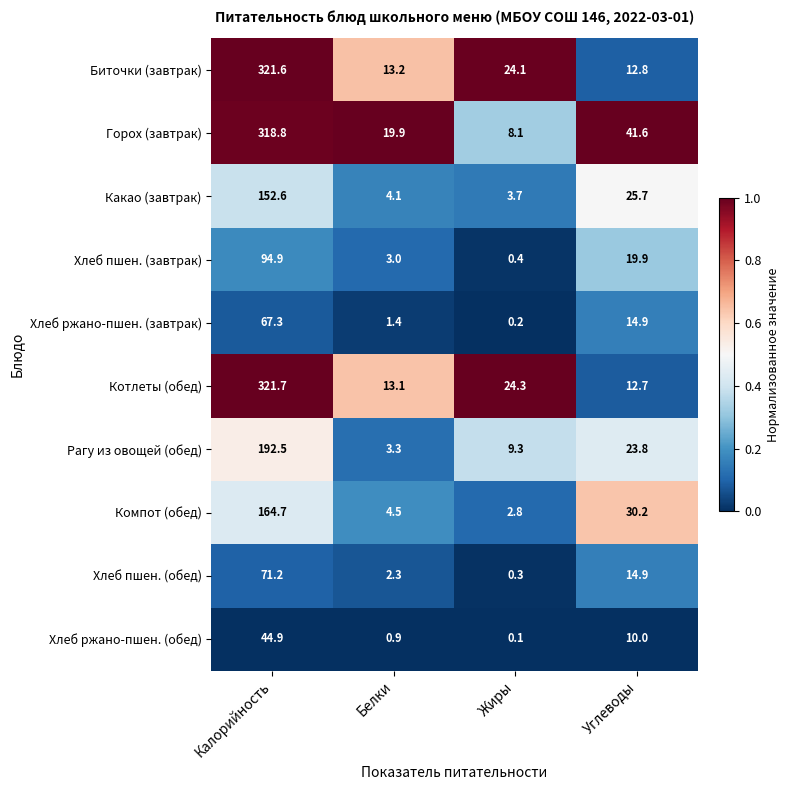

Which label corresponds to the largest value in the chart?

Калорийность